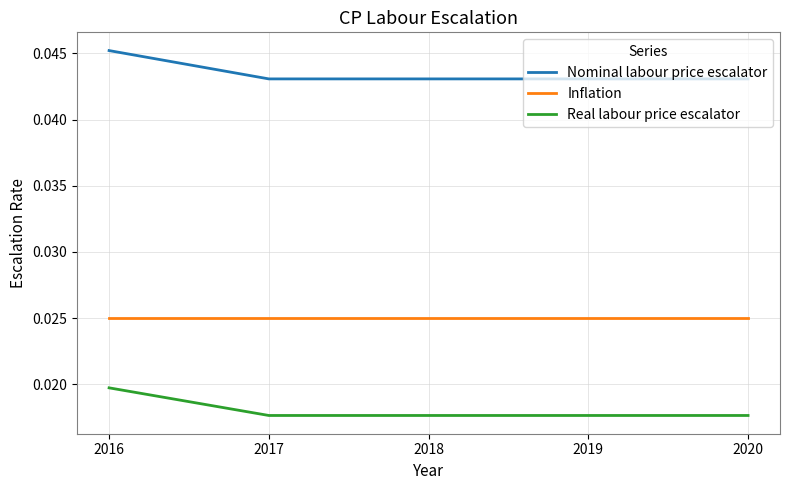

Rank the series at 2016 from lowest to highest value.

Real labour price escalator, Inflation, Nominal labour price escalator